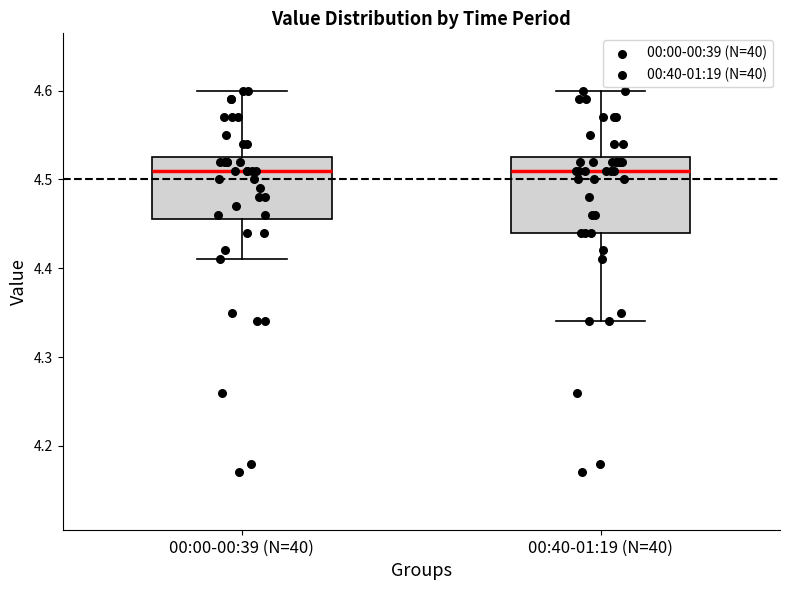

Reading left to right, transcribe this box plot: for each box, give where its median line is, the range the box spans, and where its two whiskers end, as read against the y-axis. The values are not printed on the chart, so give them approximately, as read against the axis.

00:00-00:39 (N=40): median 4.51, box 4.46 to 4.53, whiskers 4.41 to 4.60
00:40-01:19 (N=40): median 4.51, box 4.44 to 4.53, whiskers 4.34 to 4.60